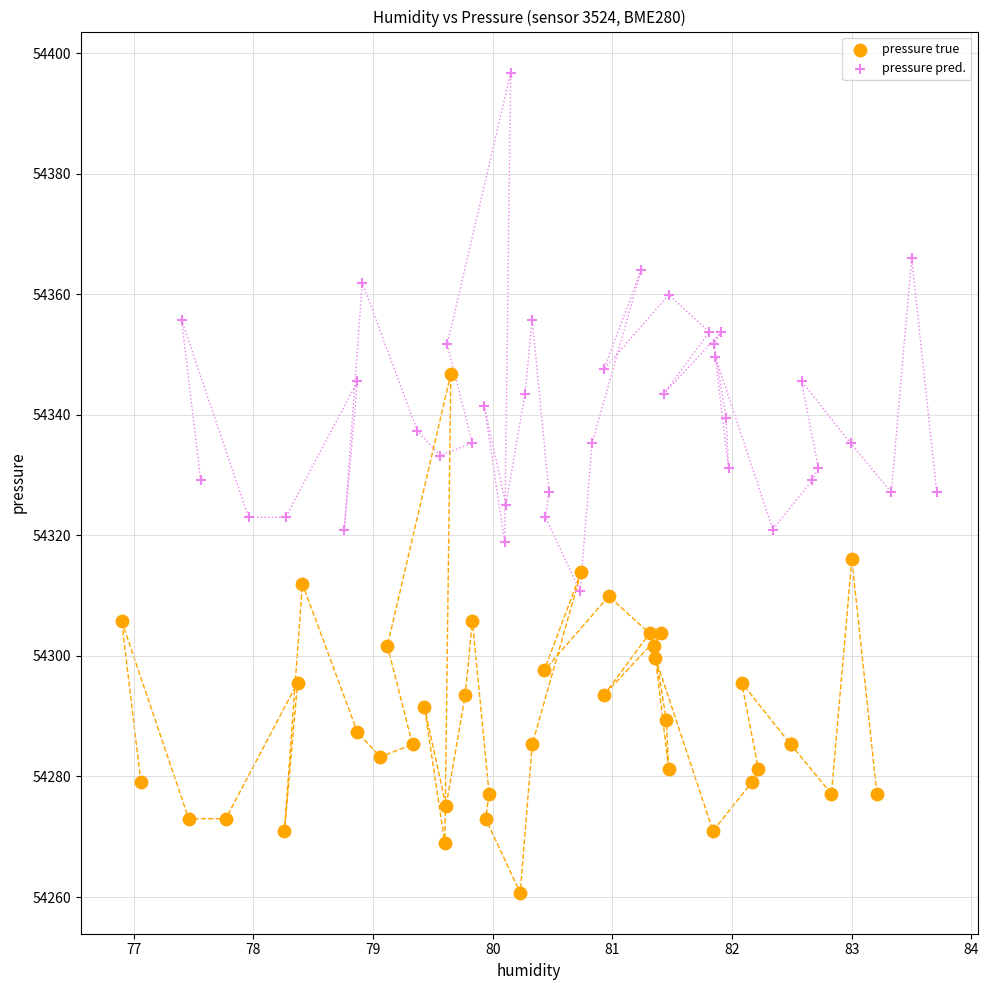

Which series reaches the minimum Y coordinate?

pressure true